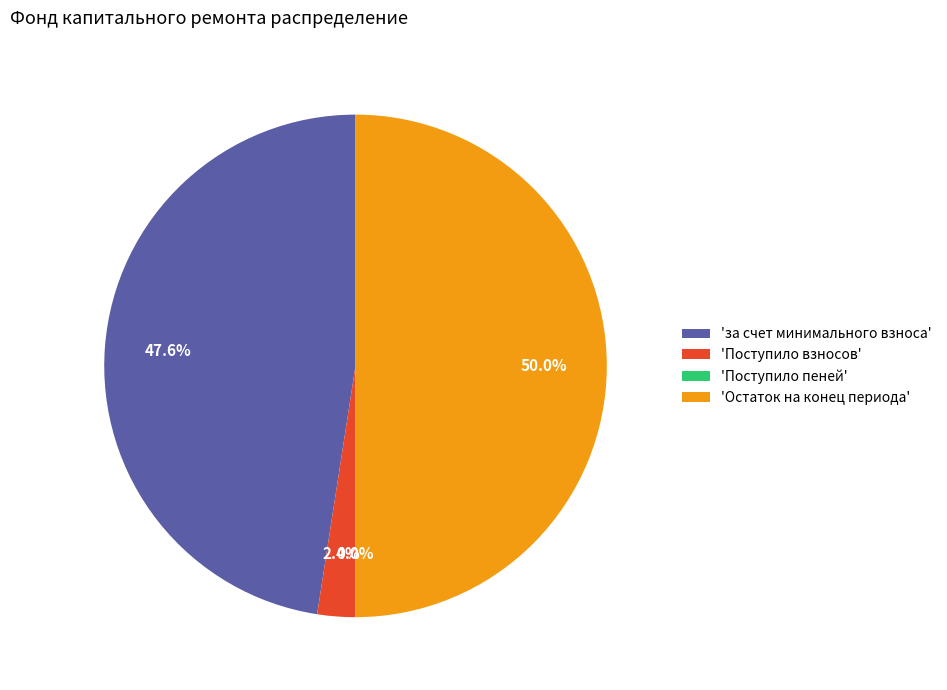

What is the ratio of the value at 'за счет минимального взноса' to the value at 'Остаток на конец периода'?

1.0